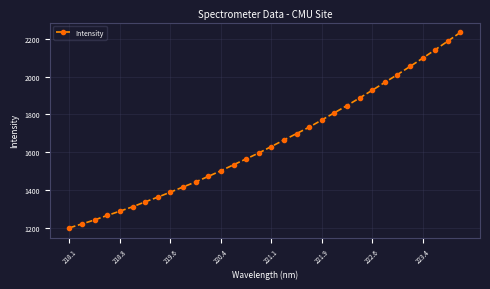

What is the value of the 29th point from the left?

2097.5